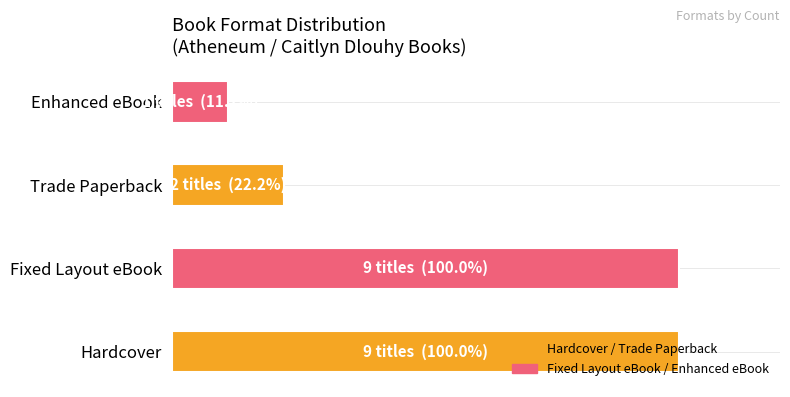

Does the chart contain any negative values?

No